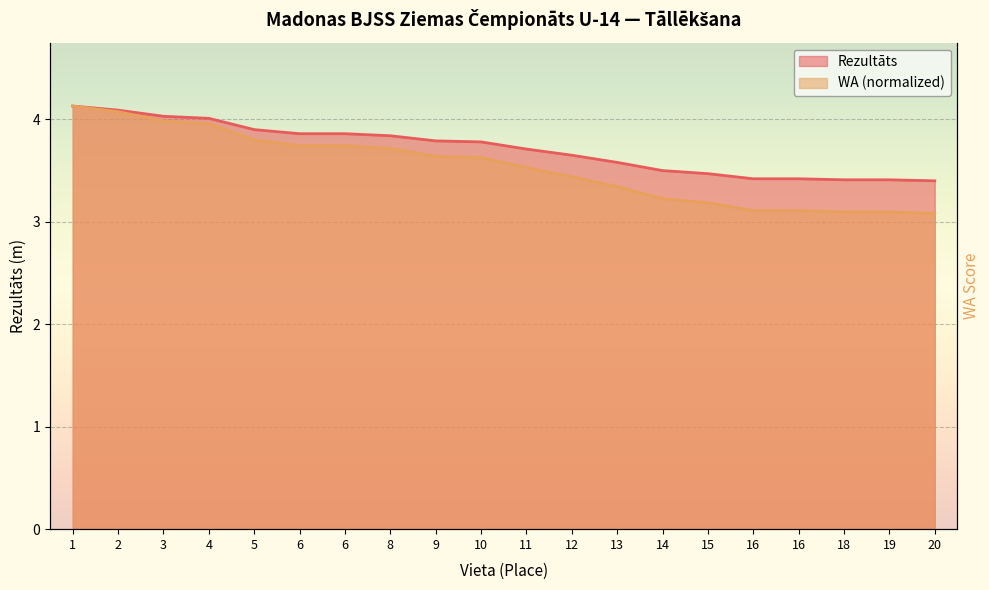

Reading right to left, list all the values displayed in this chart.

Rezultāts: 20=3.4	19=3.4	18=3.4	16=3.4	16=3.4	15=3.5	14=3.5	13=3.6	12=3.6	11=3.7	10=3.8	9=3.8	8=3.8	6=3.9	6=3.9	5=3.9	4=4.0	3=4.0	2=4.1	1=4.1
WA: 20=3.1	19=3.1	18=3.1	16=3.1	16=3.1	15=3.2	14=3.2	13=3.3	12=3.4	11=3.5	10=3.6	9=3.6	8=3.7	6=3.7	6=3.7	5=3.8	4=4.0	3=4.0	2=4.1	1=4.1